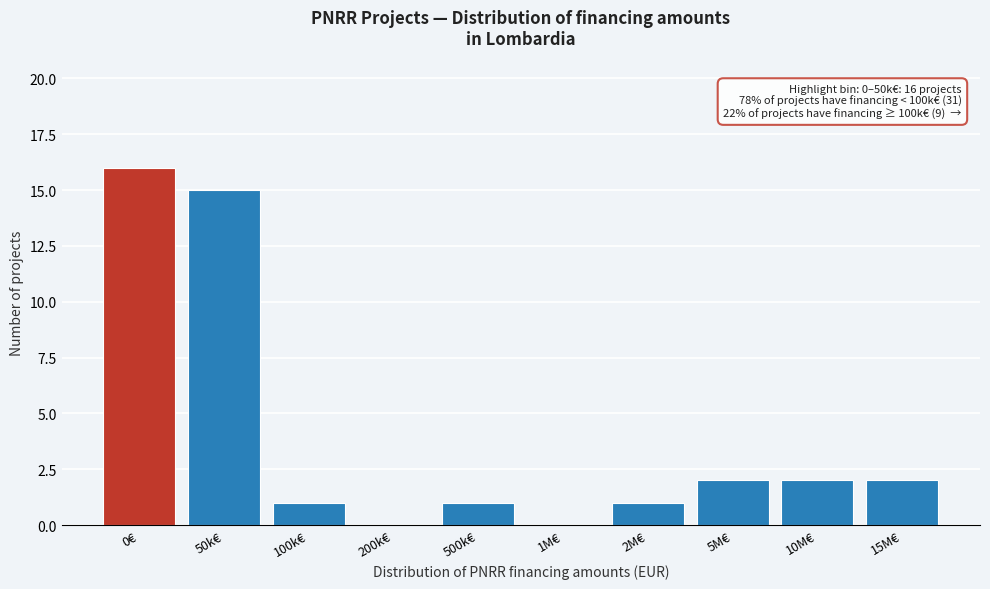

Reading left to right, list all the values displayed in this chart.

0€=16	50k€=15	100k€=1	200k€=0	500k€=1	1M€=0	2M€=1	5M€=2	10M€=2	15M€=2